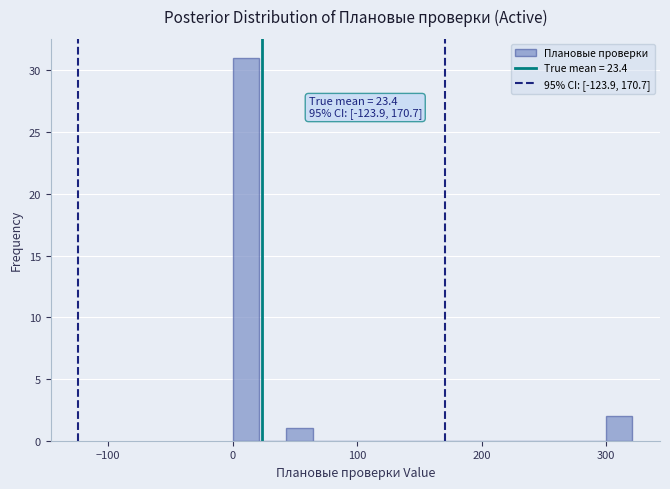

Around what value on the x-axis is the tallest bar? Give the approximate position of its centre, as read against the axis.

10